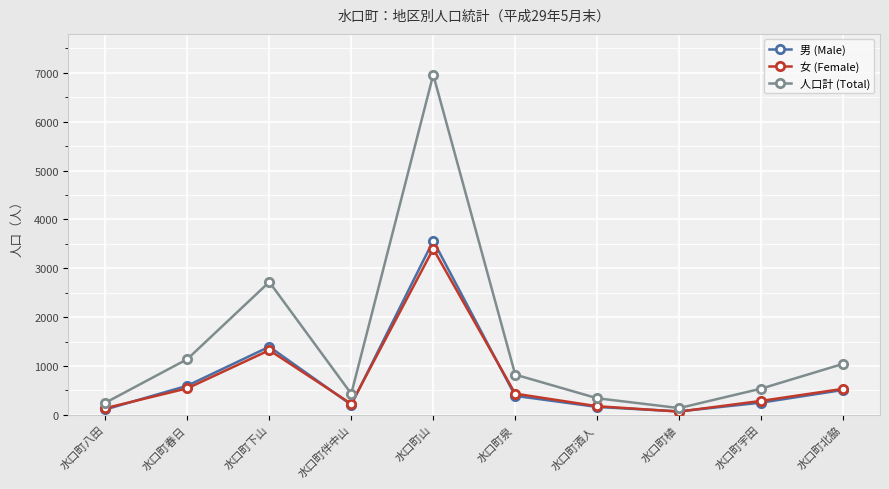

What is the label of the 7th point from the right?

水口町伴中山